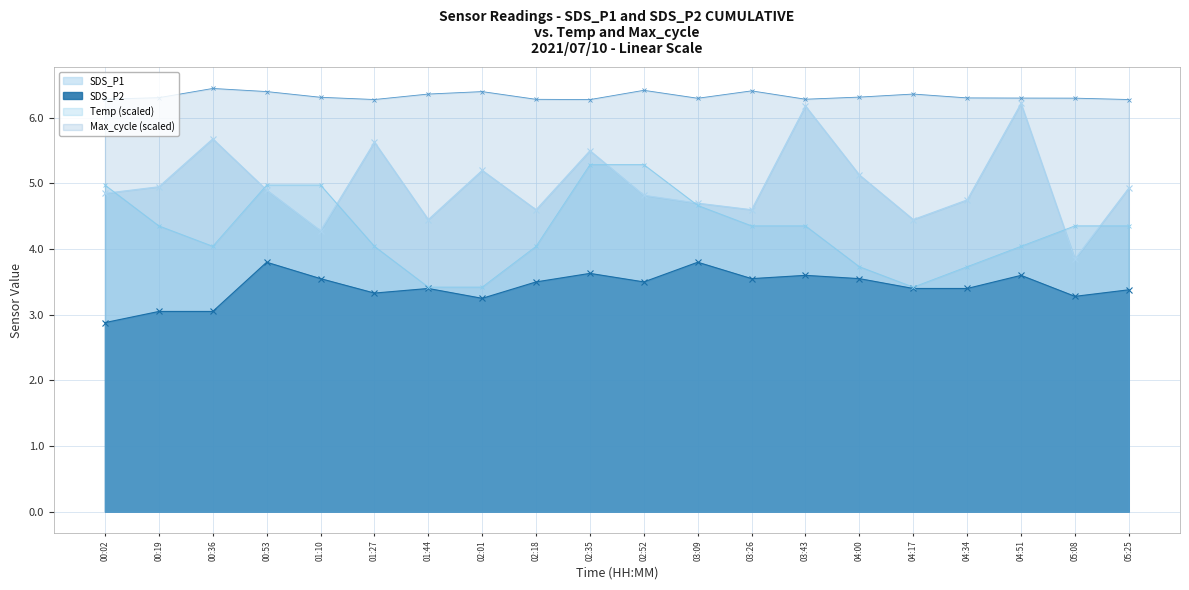

At which category is the sum across all series the highest?

02:35